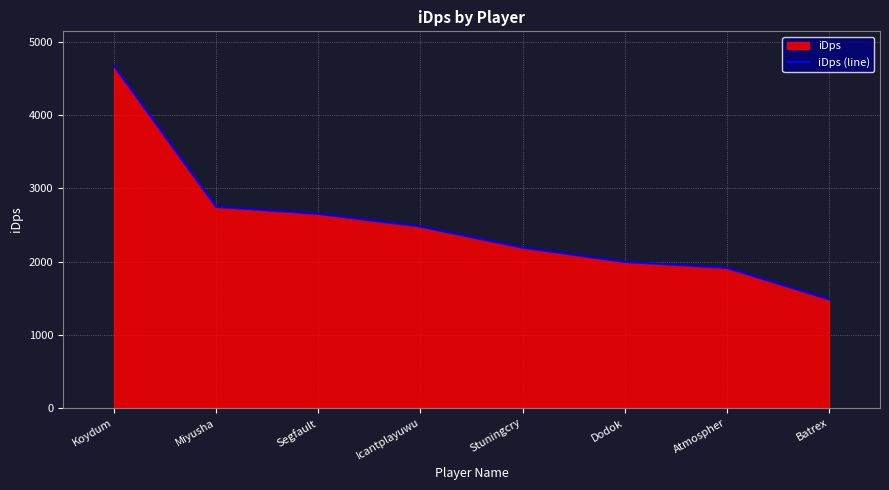

List the labels in order of value, largest first.

Koydum, Miyusha, Segfault, Icantplayuwu, Stuningcry, Dodok, Atmospher, Batrex